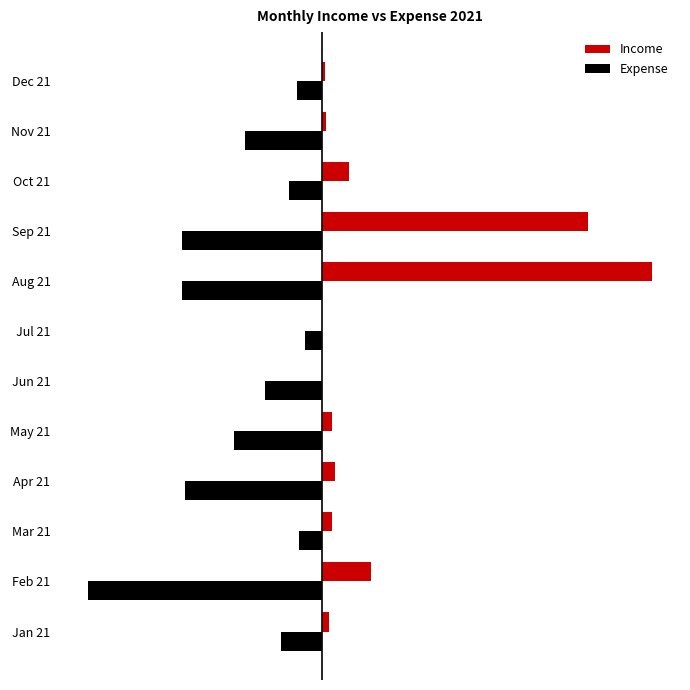

Which series has the largest total across all categories?

Income